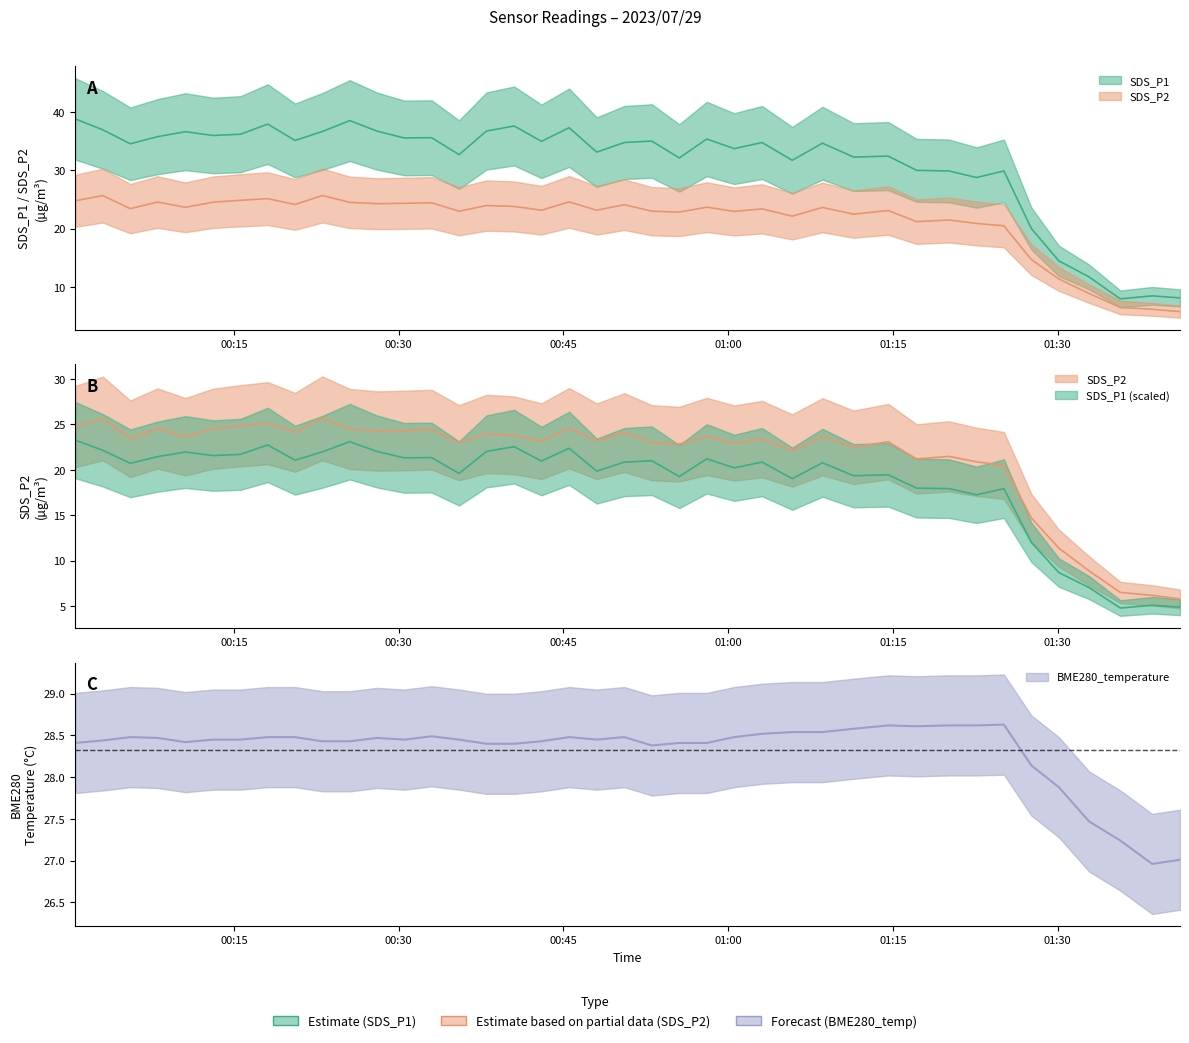

What are all the series names shown in the legend?

SDS_P1, SDS_P2, BME280_temperature